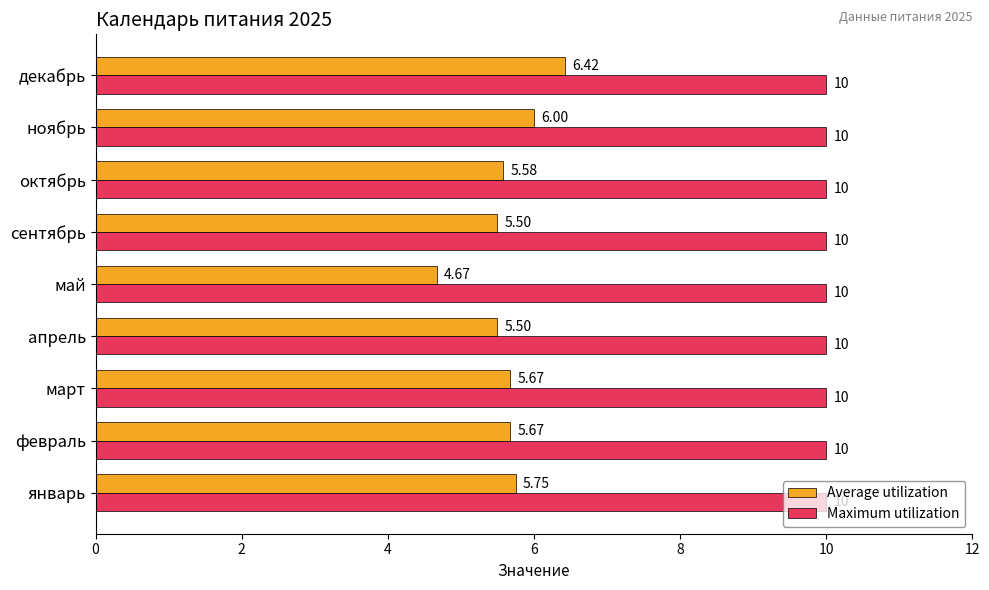

Rank the series by their maximum value, from lowest to highest.

Average utilization, Maximum utilization